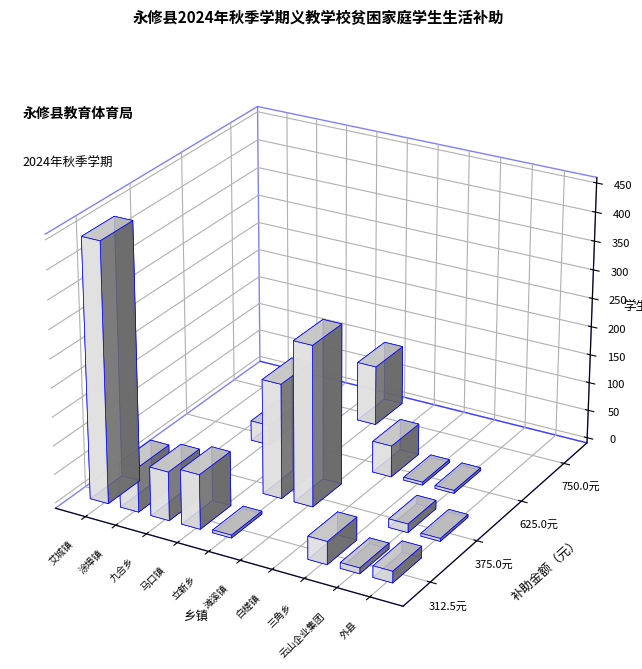

What is the smallest value displayed?

312.5